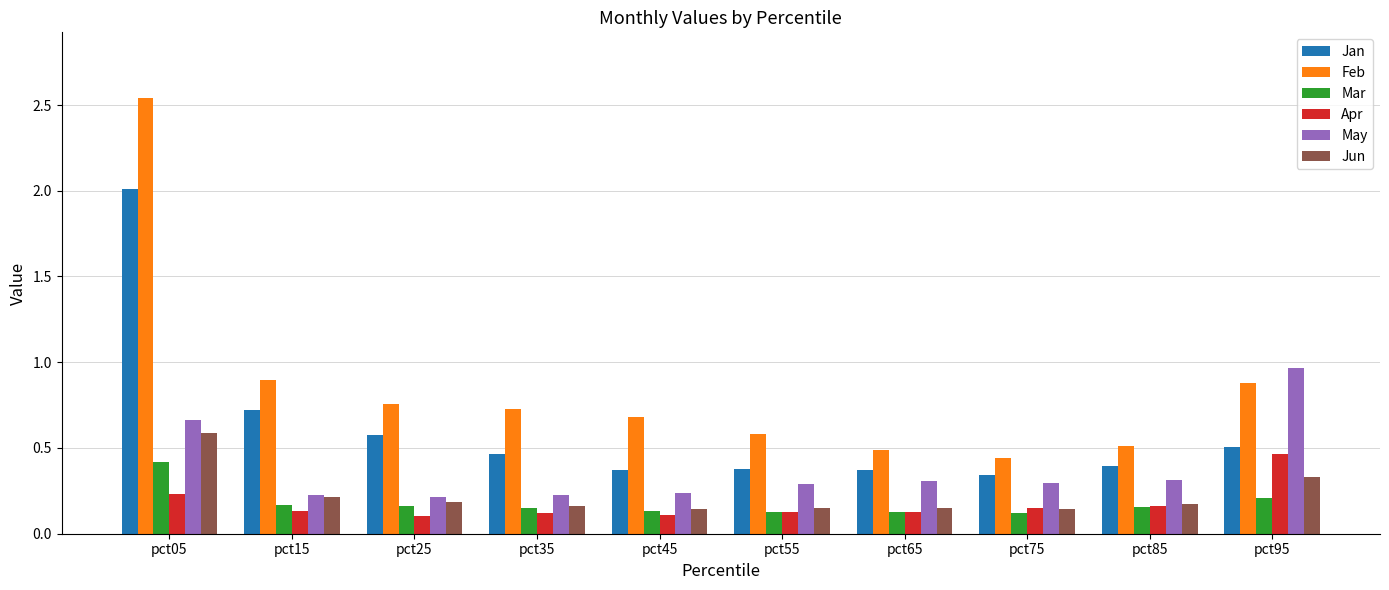

List the series in order of their peak value, highest first.

Feb, Jan, May, Jun, Apr, Mar